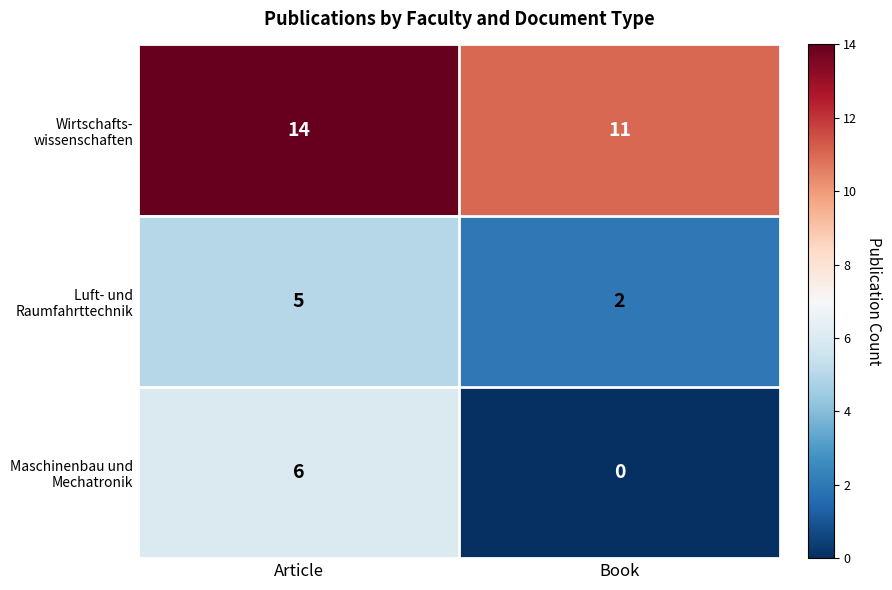

At which category is the sum across all series the highest?

Article